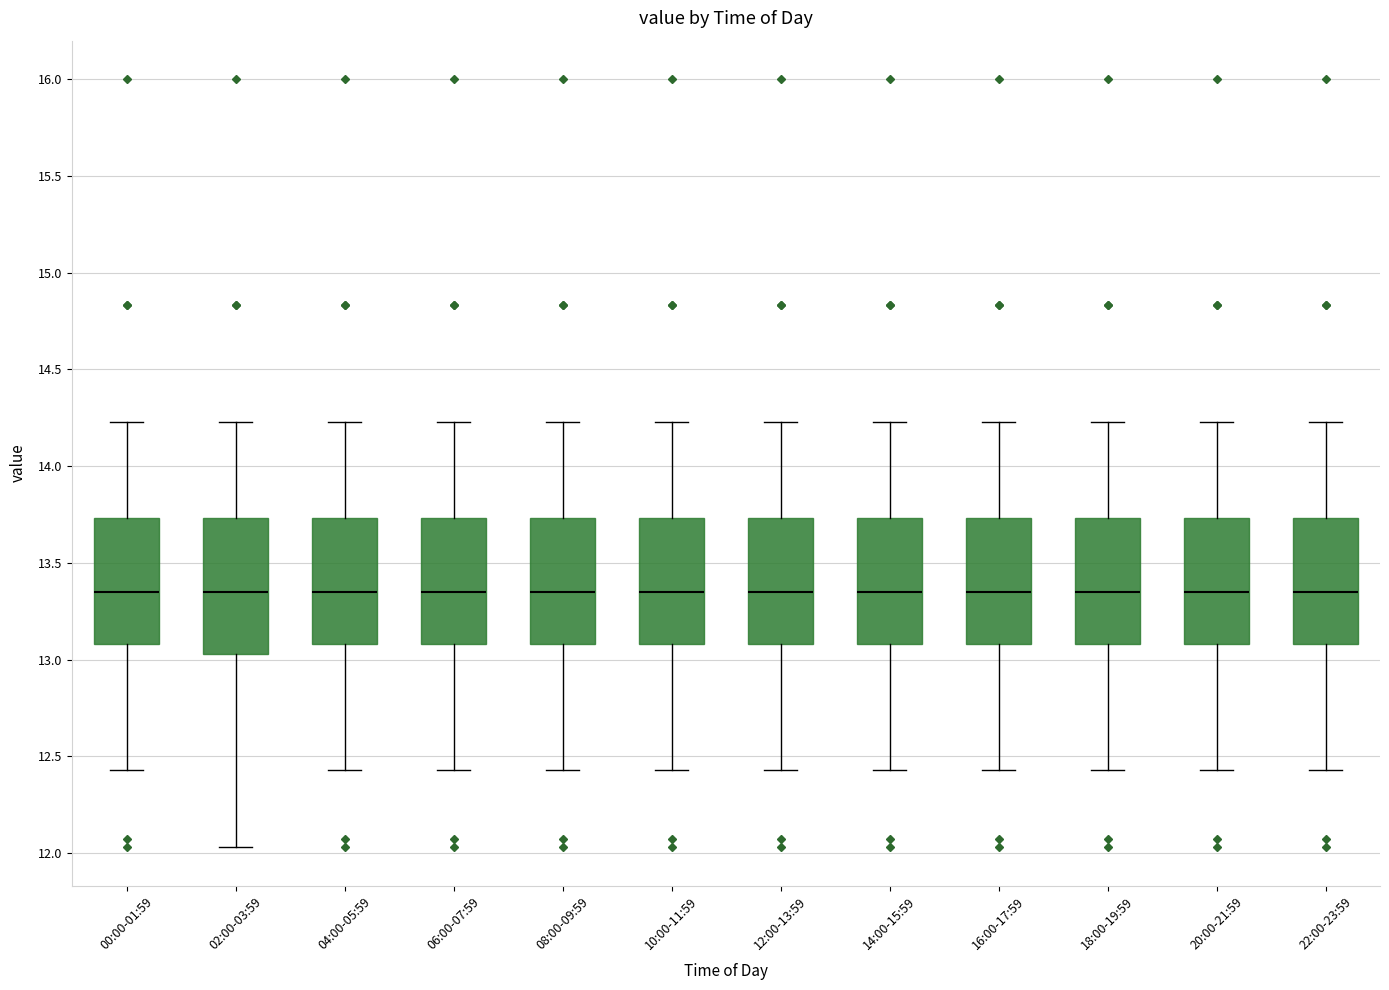

Reading left to right, transcribe this box plot: for each box, give where its median line is, the range the box spans, and where its two whiskers end, as read against the y-axis. The values are not printed on the chart, so give them approximately, as read against the axis.

00:00-01:59: median 13.35, box 13.10 to 13.75, whiskers 12.45 to 14.25
02:00-03:59: median 13.35, box 13.05 to 13.75, whiskers 12.05 to 14.25
04:00-05:59: median 13.35, box 13.10 to 13.75, whiskers 12.45 to 14.25
06:00-07:59: median 13.35, box 13.10 to 13.75, whiskers 12.45 to 14.25
08:00-09:59: median 13.35, box 13.10 to 13.75, whiskers 12.45 to 14.25
10:00-11:59: median 13.35, box 13.10 to 13.75, whiskers 12.45 to 14.25
12:00-13:59: median 13.35, box 13.10 to 13.75, whiskers 12.45 to 14.25
14:00-15:59: median 13.35, box 13.10 to 13.75, whiskers 12.45 to 14.25
16:00-17:59: median 13.35, box 13.10 to 13.75, whiskers 12.45 to 14.25
18:00-19:59: median 13.35, box 13.10 to 13.75, whiskers 12.45 to 14.25
20:00-21:59: median 13.35, box 13.10 to 13.75, whiskers 12.45 to 14.25
22:00-23:59: median 13.35, box 13.10 to 13.75, whiskers 12.45 to 14.25